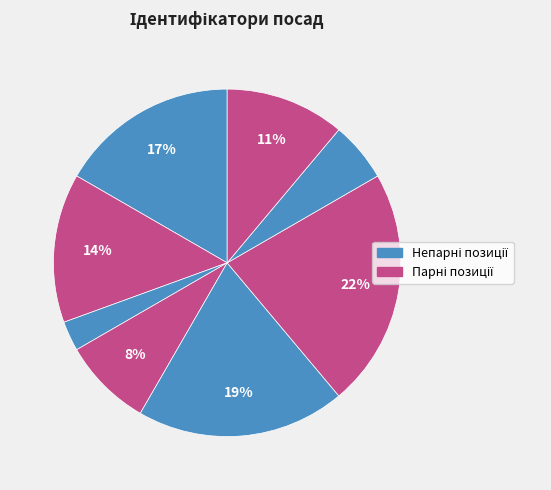

Count the number of slices in the pie.

8